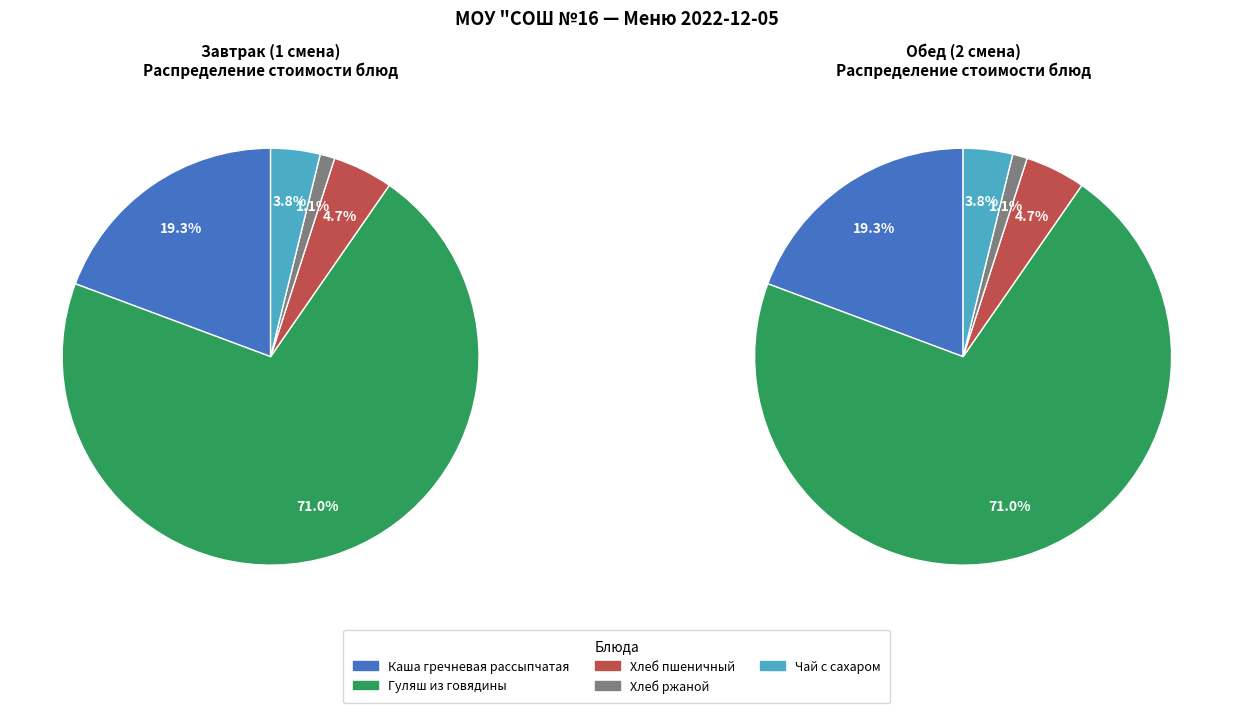

What is the largest slice in the pie chart?

Гуляш из говядины